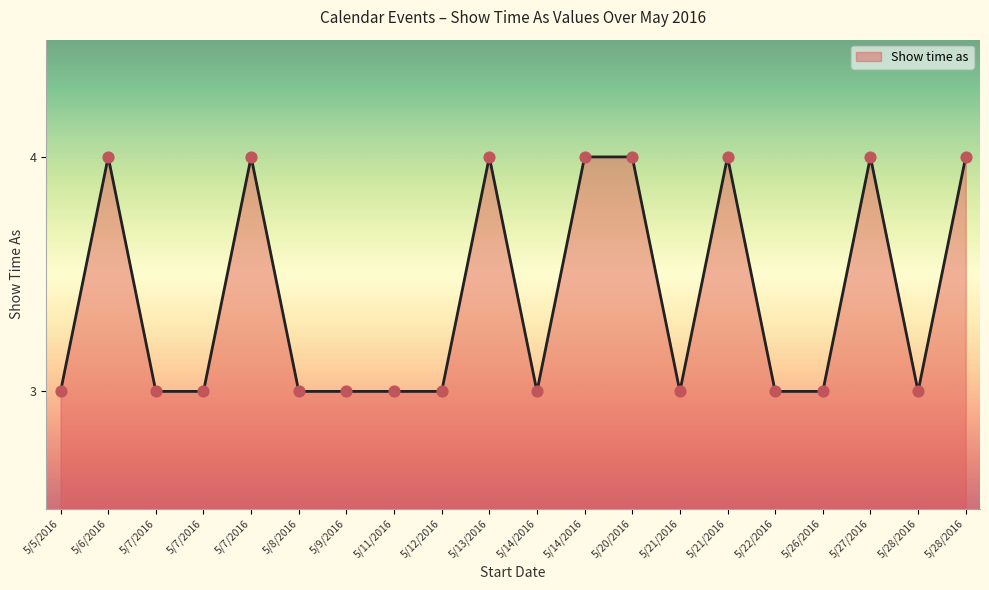

Which has a higher value, 5/9/2016 or 5/26/2016?

5/9/2016